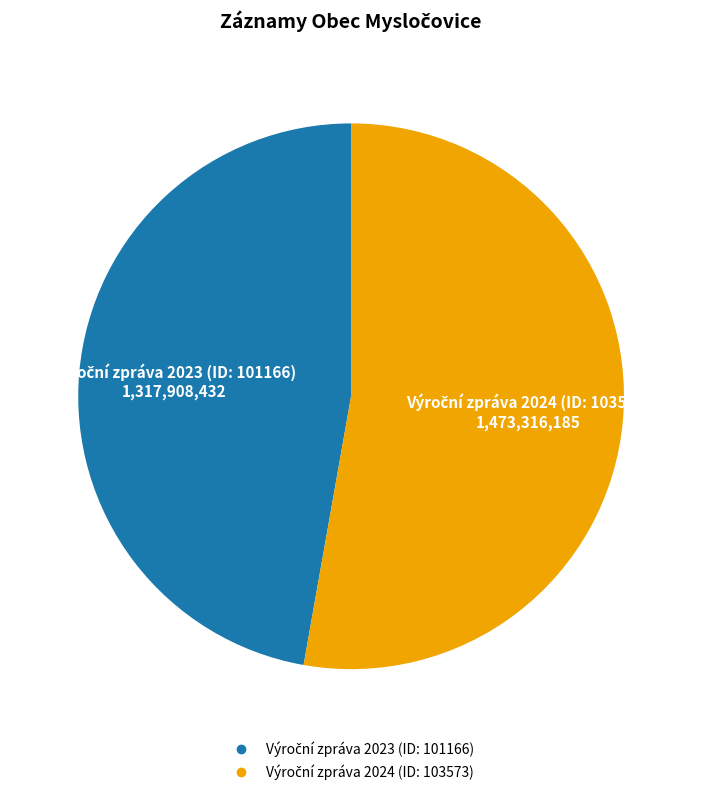

Is there a majority slice in this chart?

Yes